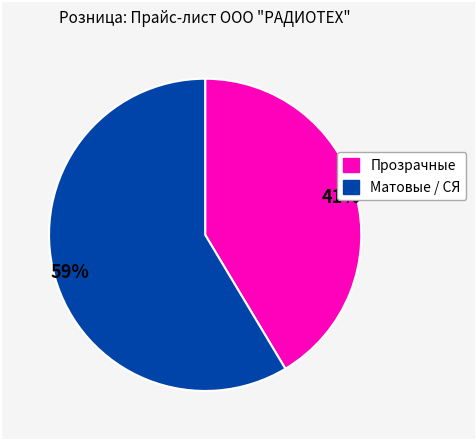

To the nearest percent, what is the average slice percentage?

50%